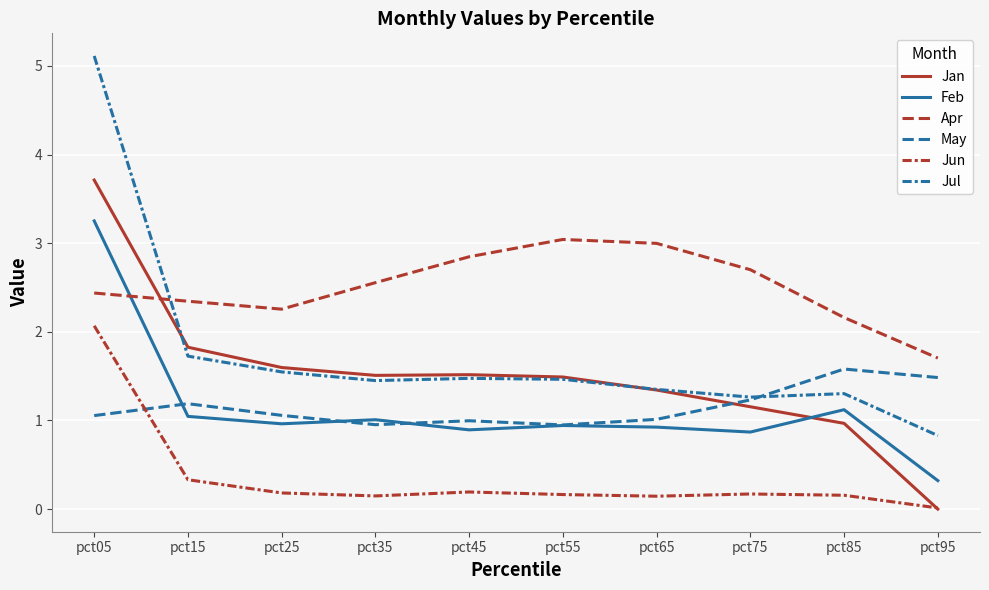

List the series in order of their peak value, lowest first.

May, Jun, Apr, Feb, Jan, Jul